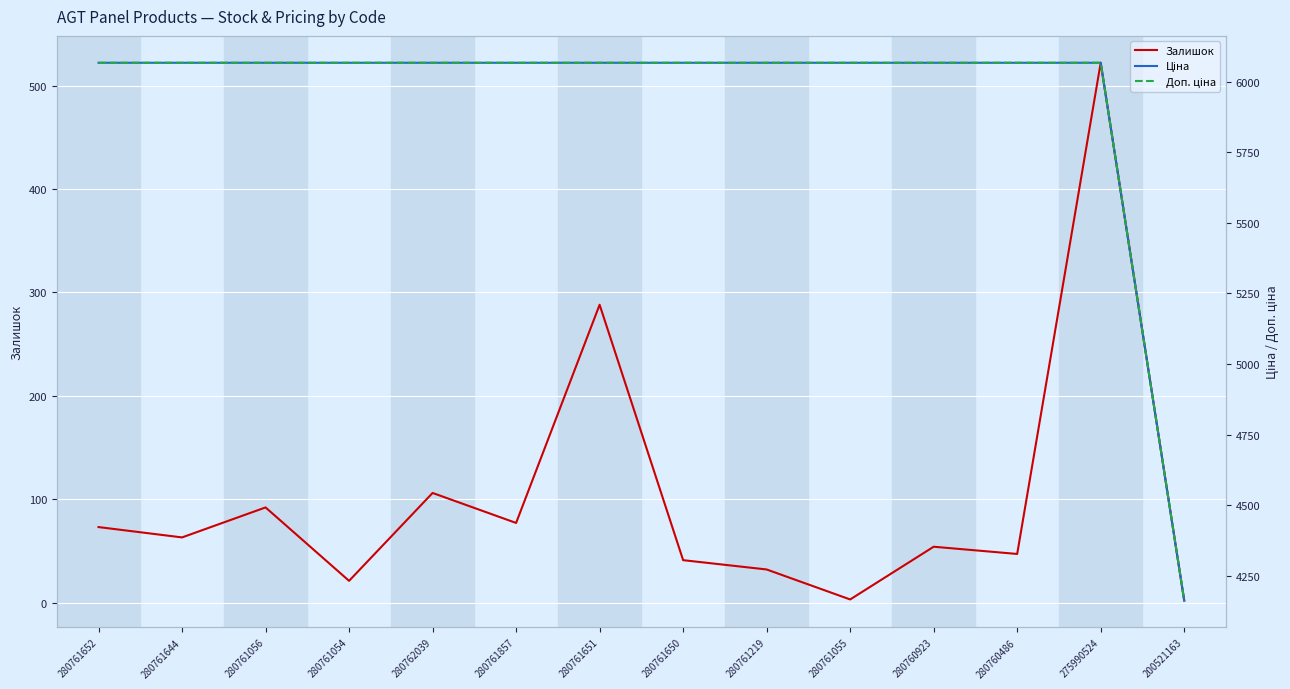

Reading right to left, list all the values displayed in this chart.

Залишок: 200521163=2.0	275990524=522.0	280760486=47.0	280760923=54.0	280761055=3.0	280761219=32.0	280761650=41.0	280761651=288.0	280761857=77.0	280762039=106.0	280761054=21.0	280761056=92.0	280761644=63.0	280761652=73.0
Ціна: 200521163=4161.8	275990524=6067.2	280760486=6067.2	280760923=6067.2	280761055=6067.2	280761219=6067.2	280761650=6067.2	280761651=6067.2	280761857=6067.2	280762039=6067.2	280761054=6067.2	280761056=6067.2	280761644=6067.2	280761652=6067.2
Доп. ціна: 200521163=4162.0	275990524=6067.2	280760486=6067.2	280760923=6067.2	280761055=6067.2	280761219=6067.2	280761650=6067.2	280761651=6067.2	280761857=6067.2	280762039=6067.2	280761054=6067.2	280761056=6067.2	280761644=6067.2	280761652=6067.2